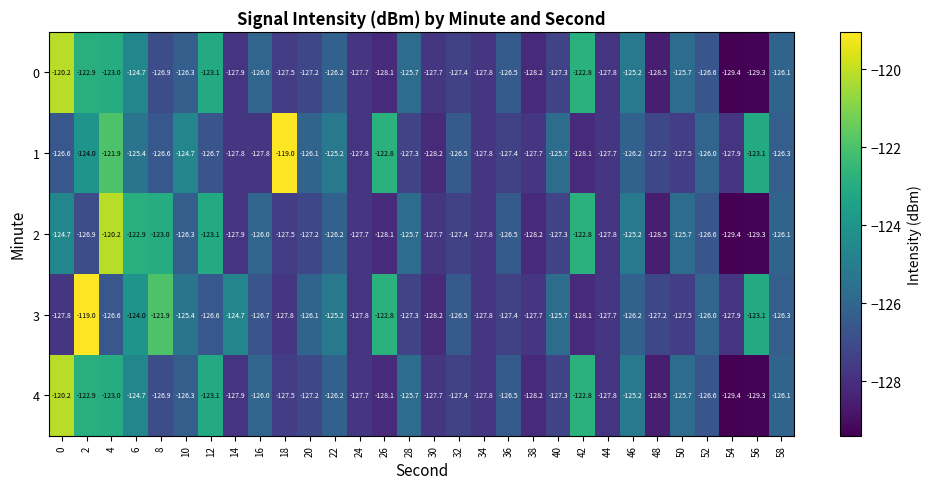

What is the average value of the 1 series?

-126.1